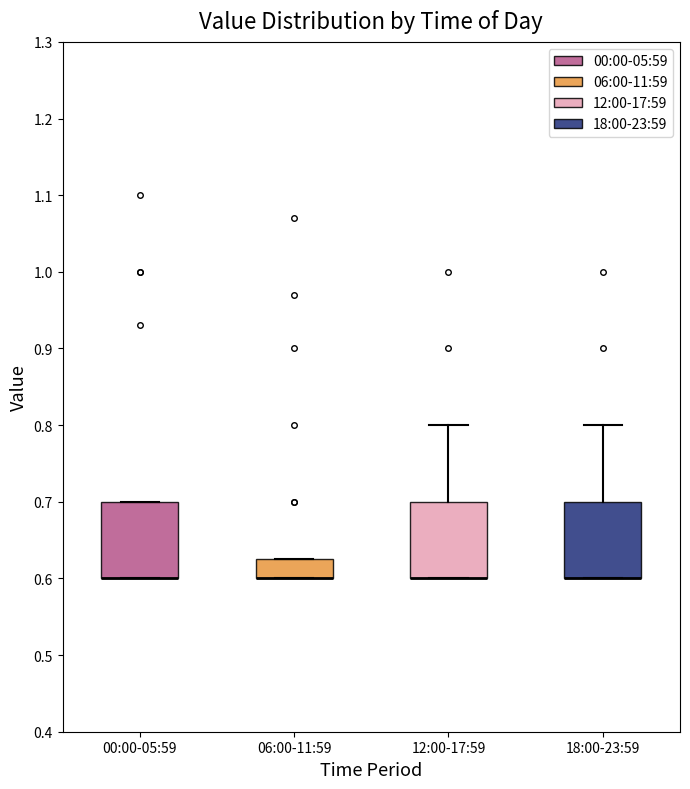

Reading left to right, transcribe this box plot: for each box, give where its median line is, the range the box spans, and where its two whiskers end, as read against the y-axis. The values are not printed on the chart, so give them approximately, as read against the axis.

00:00-05:59: median 0.60 (drawn on the box's lower edge), box 0.60 to 0.70, whiskers 0.60 to 0.70
06:00-11:59: median 0.60 (drawn on the box's lower edge), box 0.60 to 0.63, whiskers 0.60 to 0.63
12:00-17:59: median 0.60 (drawn on the box's lower edge), box 0.60 to 0.70, whiskers 0.60 to 0.80
18:00-23:59: median 0.60 (drawn on the box's lower edge), box 0.60 to 0.70, whiskers 0.60 to 0.80